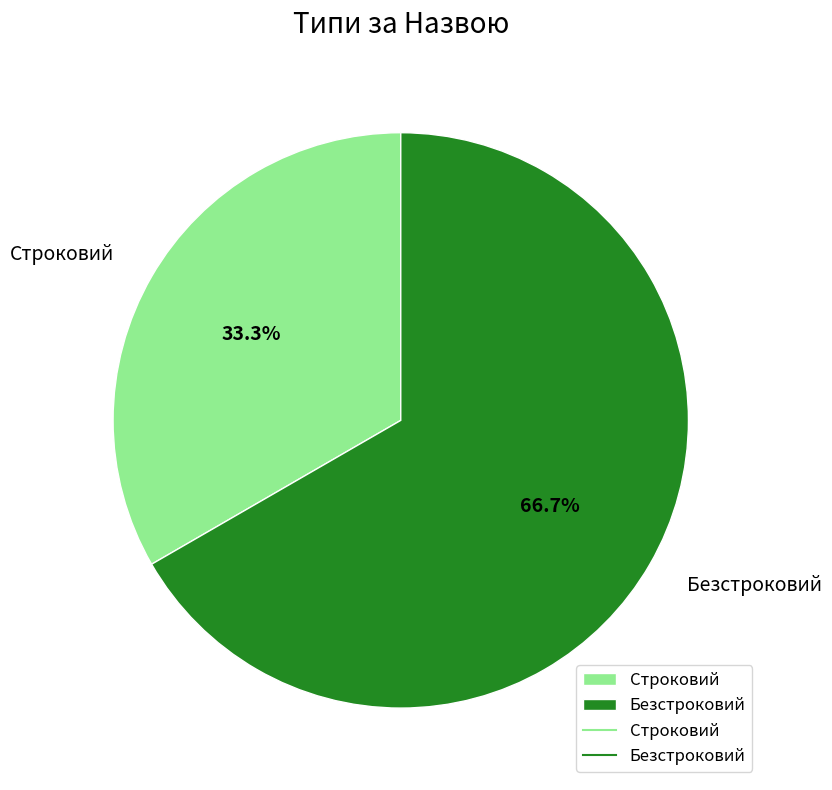

To the nearest percent, what percentage of the pie is Безстроковий?

67%